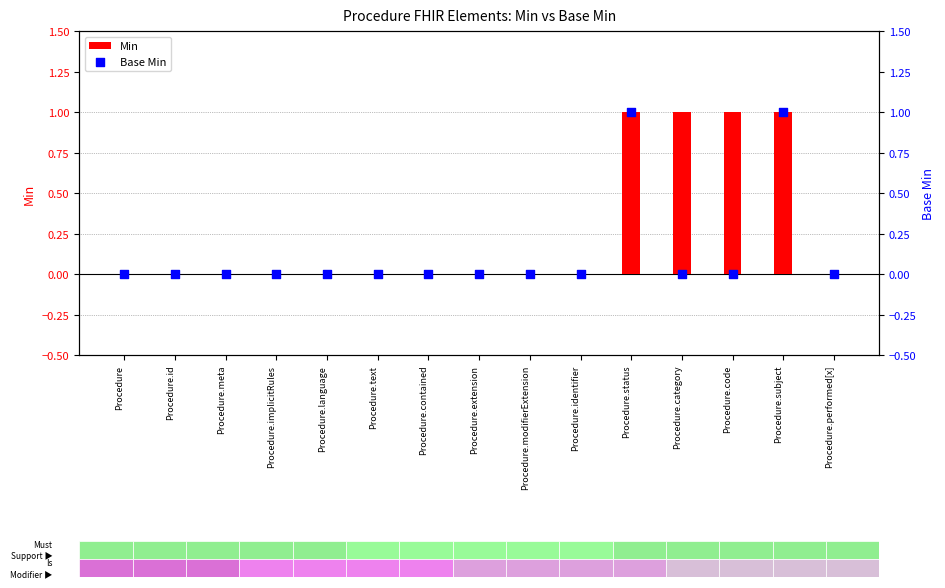

Which series contains the lowest Y value?

Min